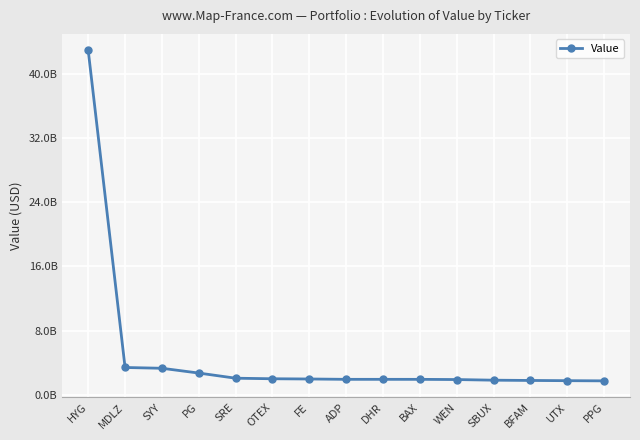

What is the ratio of the value at FE to the value at OTEX?

1.0